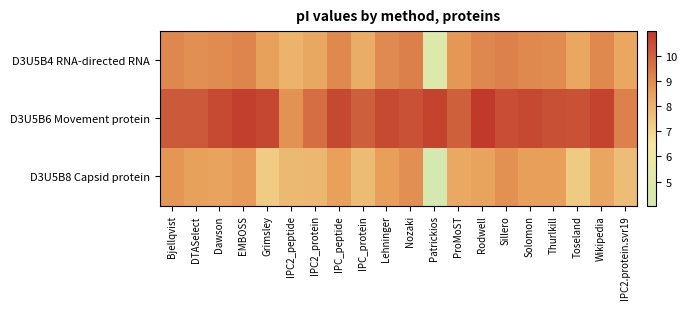

Rank the series by their maximum value, from lowest to highest.

D3U5B8 Capsid protein, D3U5B4 RNA-directed RNA, D3U5B6 Movement protein